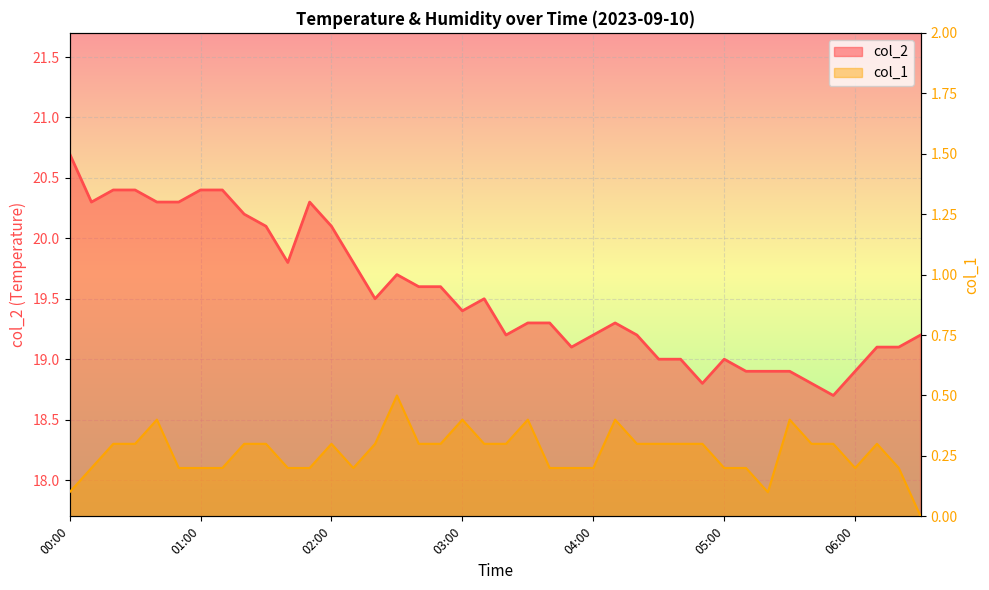

How many interior local valleys does the col_2 series have?

8